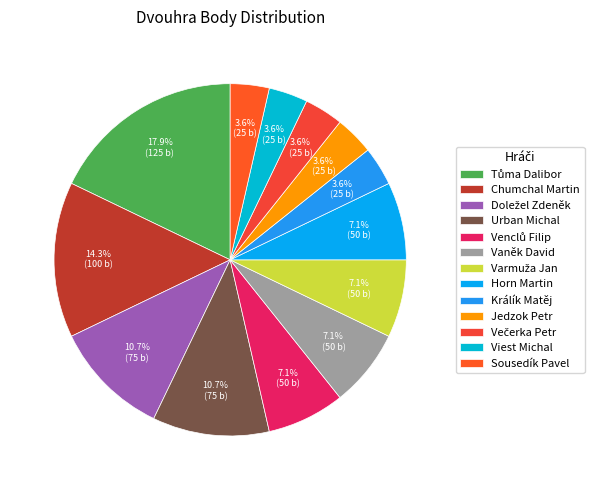

How many slices are in this pie chart?

13